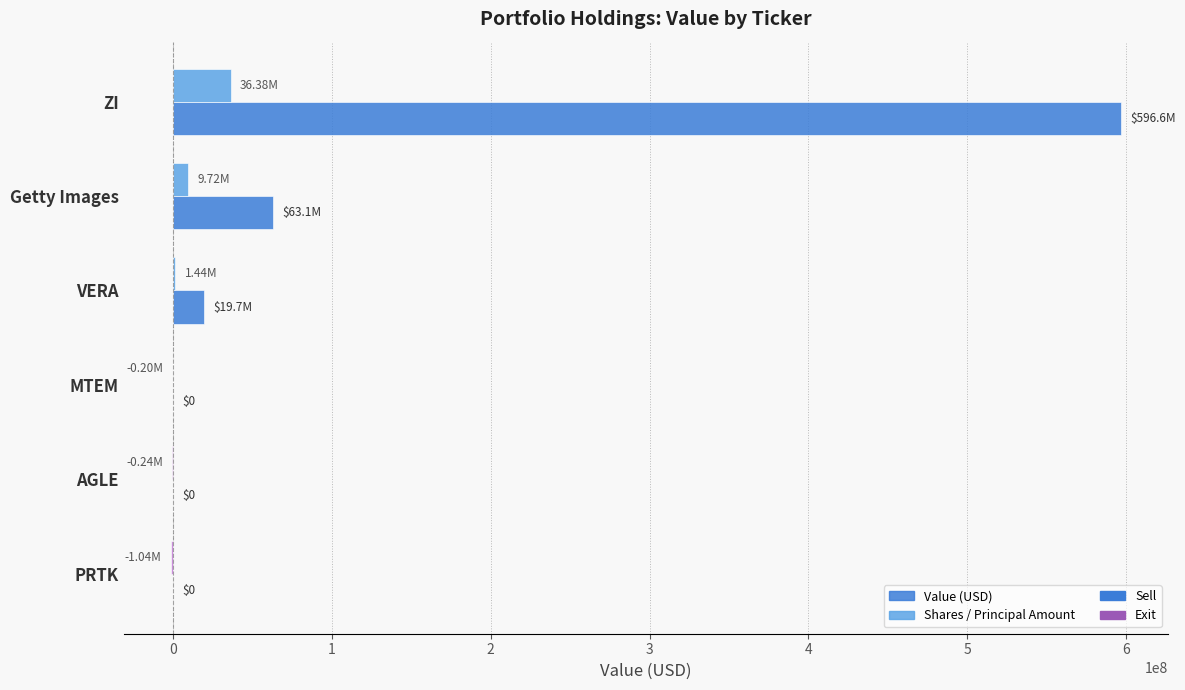

At which label is Value (USD) closest to 298293803?

Getty Images